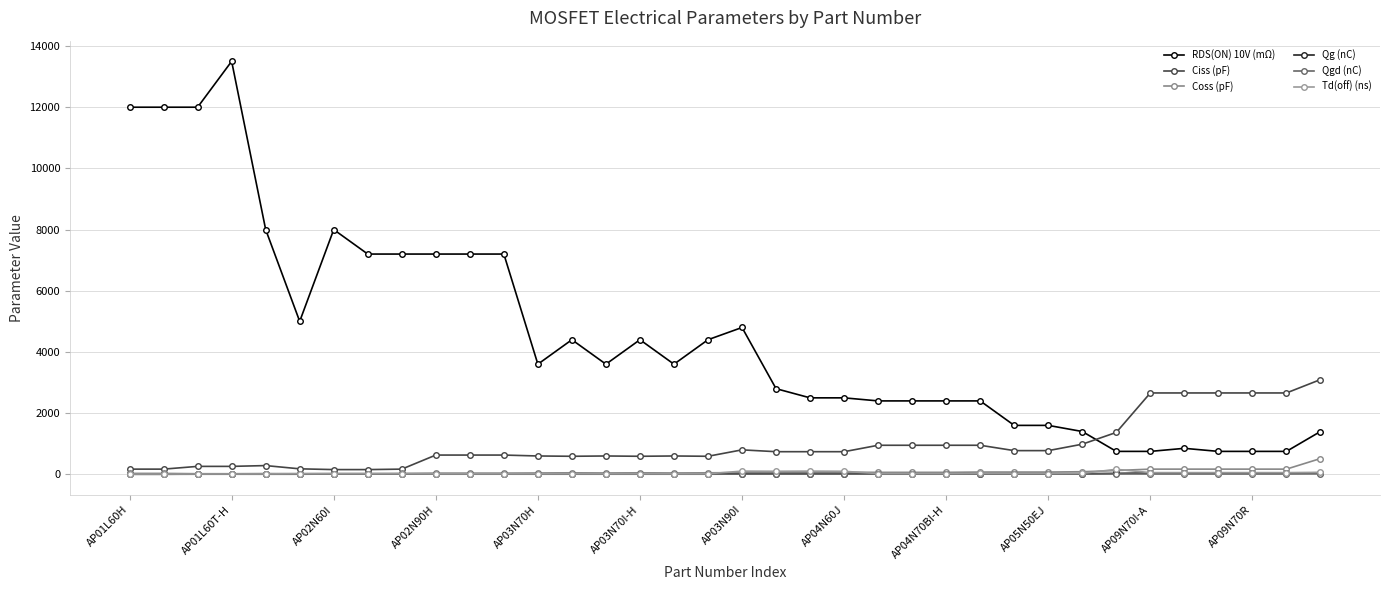

What is the maximum value for Qg (nC)?

50.7